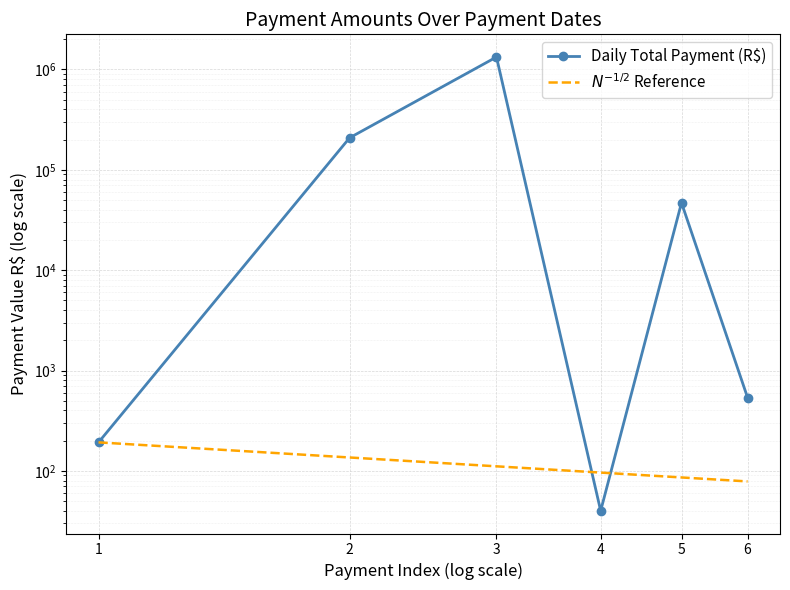

At which category is the sum across all series the highest?

3